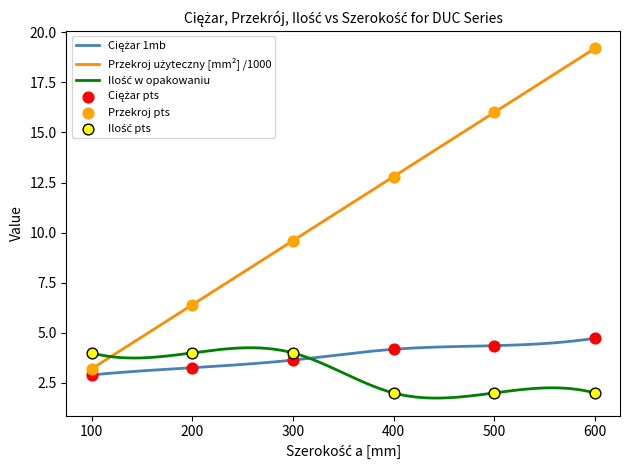

What is the total value across all series at 100?

10.1